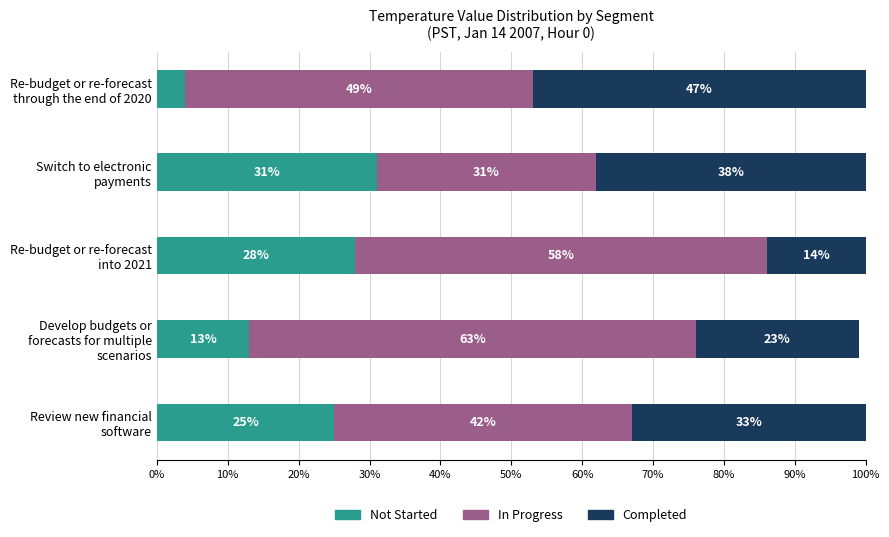

What is the highest value of the Not Started series?

31